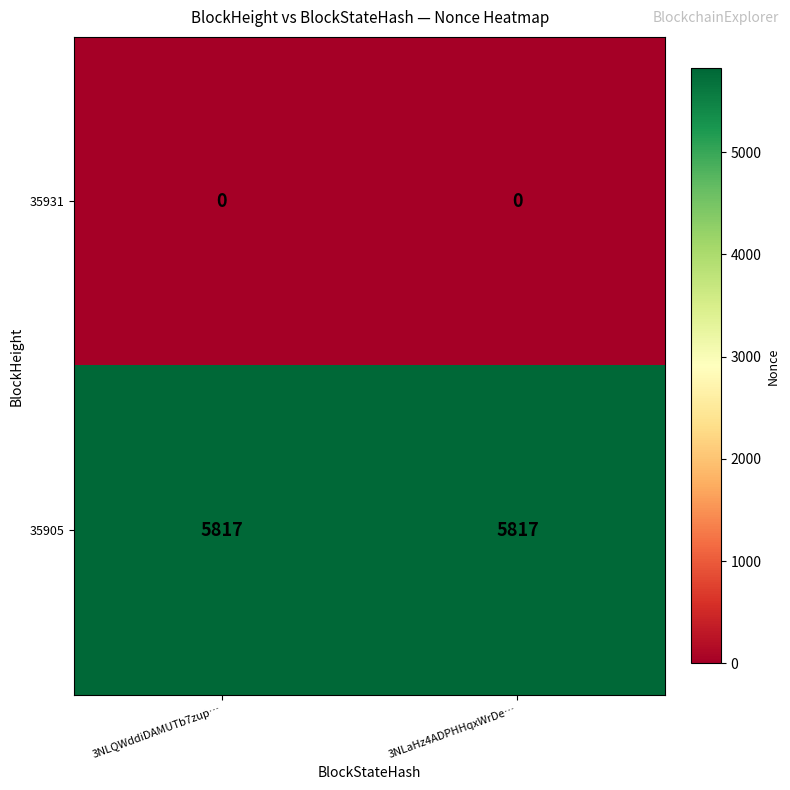

Reading left to right, extract all data points from this chart.

35931: 0	0
35905: 5817	5817